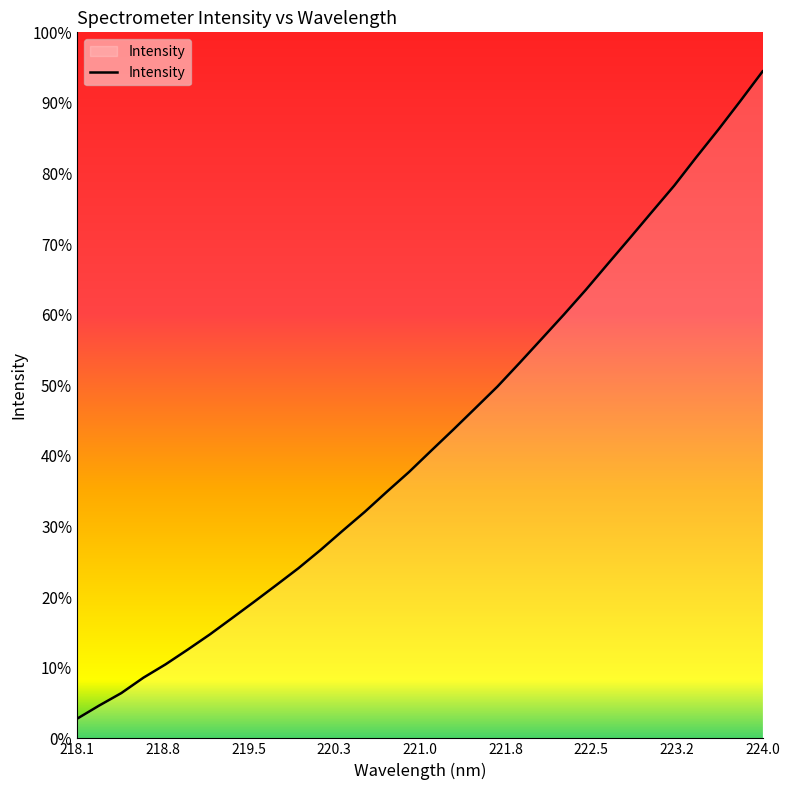

Is this an area chart (filled region under the line)?

Yes